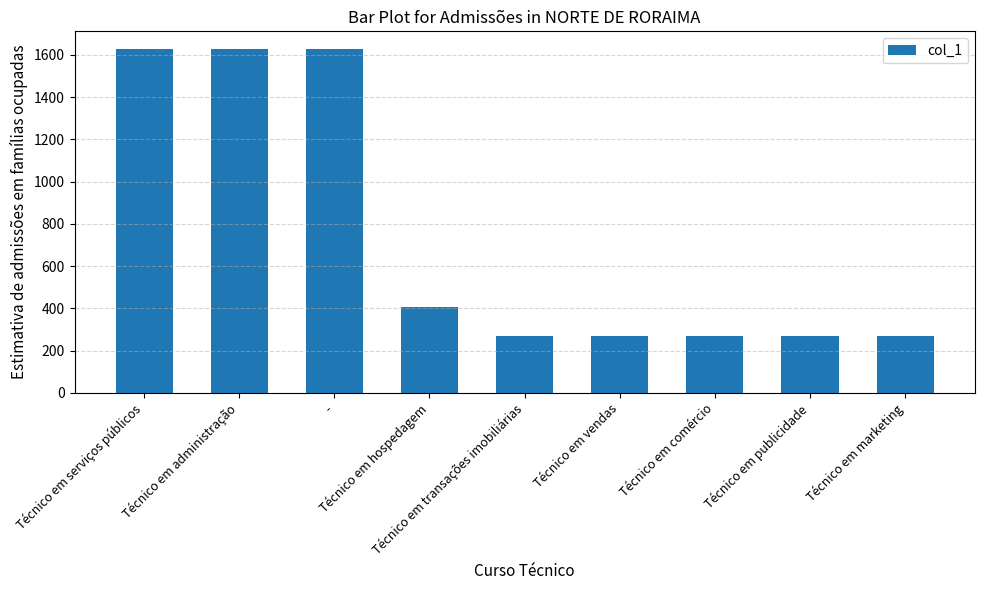

Are the bars horizontal?

No